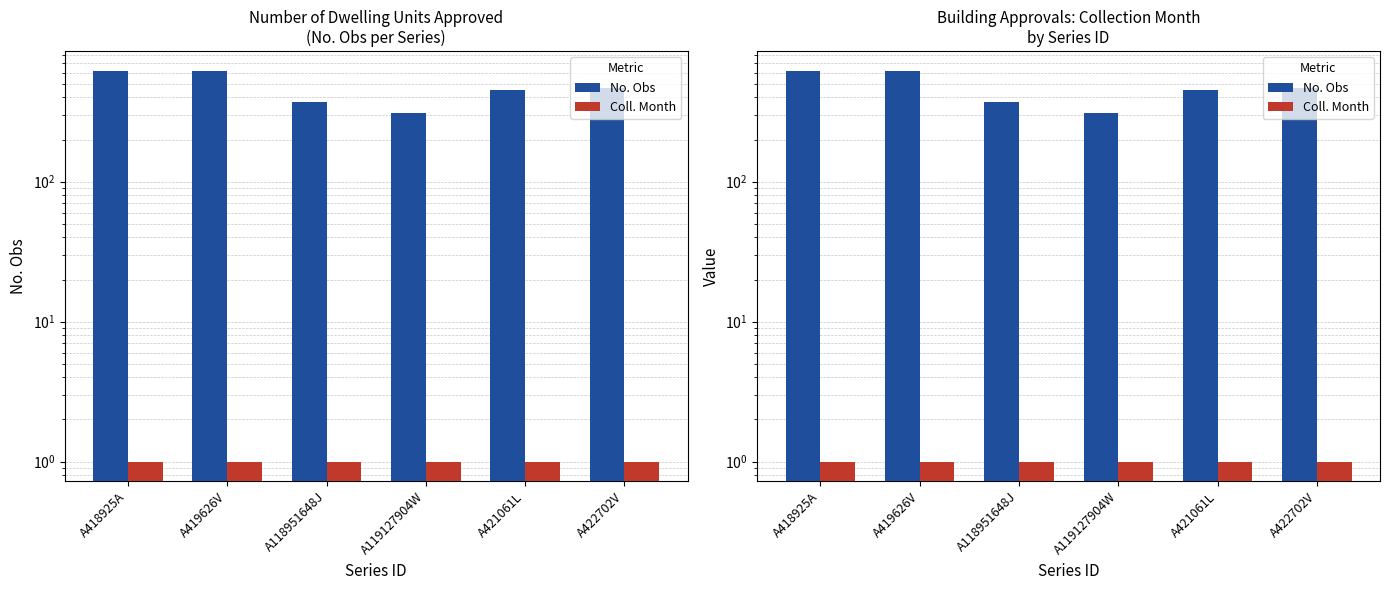

Is it true that No. Obs equals 621 at A419626V?

True